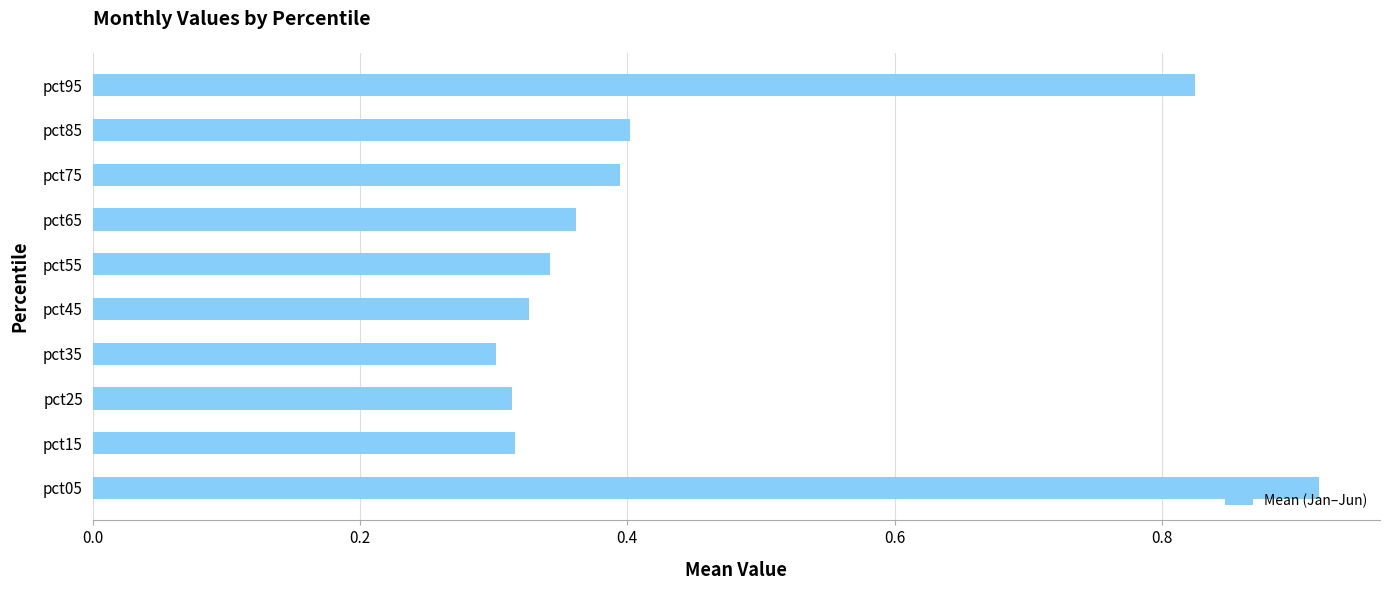

Count the values in the range 0 to 1.

10